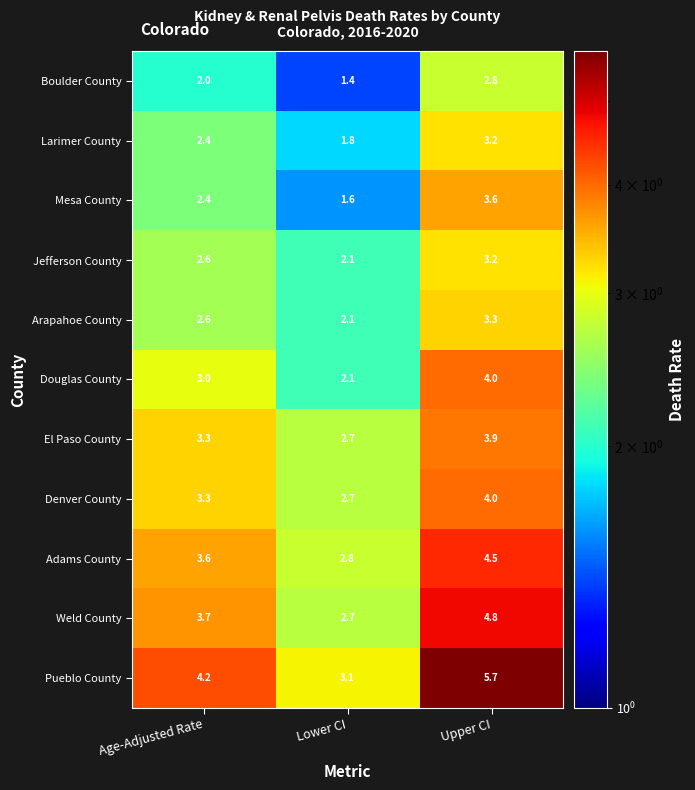

True or false: Pueblo County has a value of 0.9 at Age-Adjusted Rate.

False